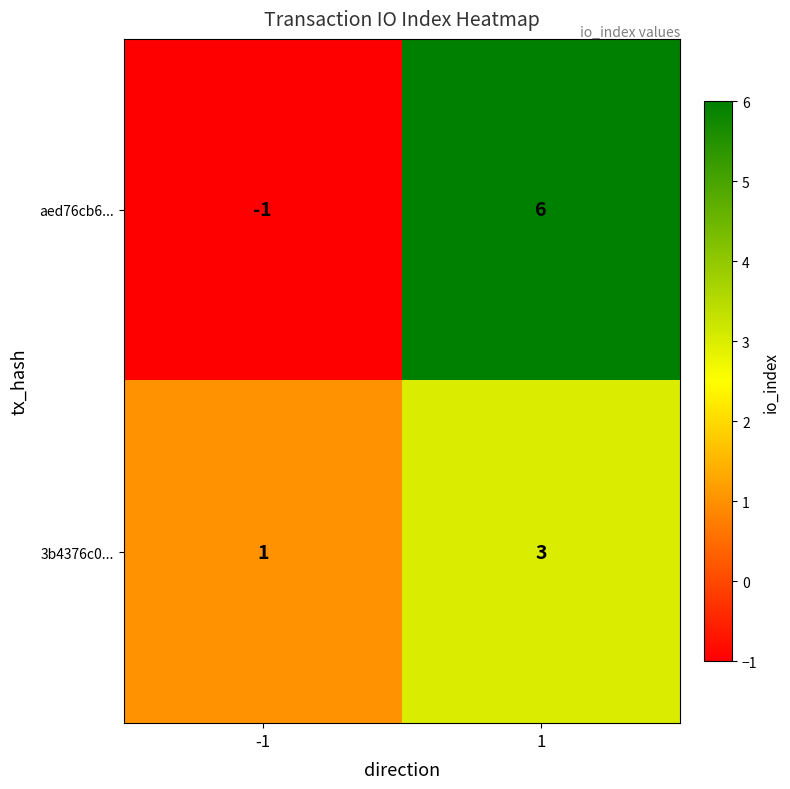

Is it true that aed76cb6... equals 6 at 1?

True